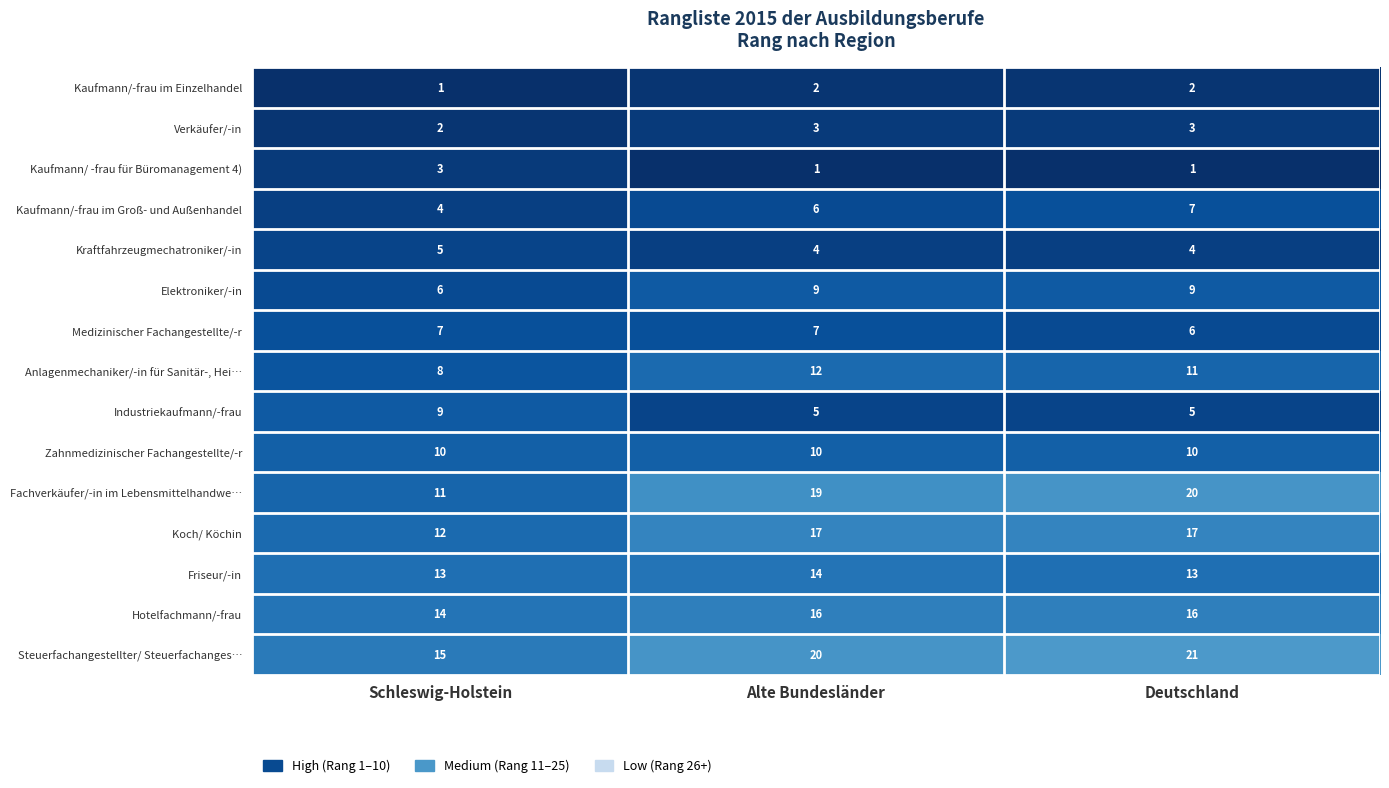

Which series has the widest spread of values?

Fachverkäufer/-in im Lebensmittelhandwe…